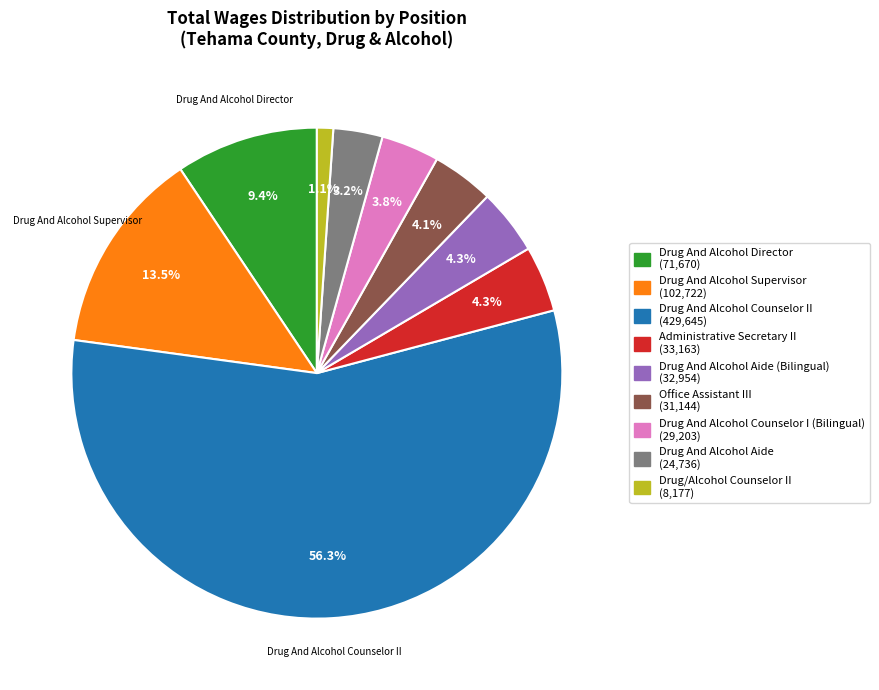

Is there a majority slice in this chart?

Yes